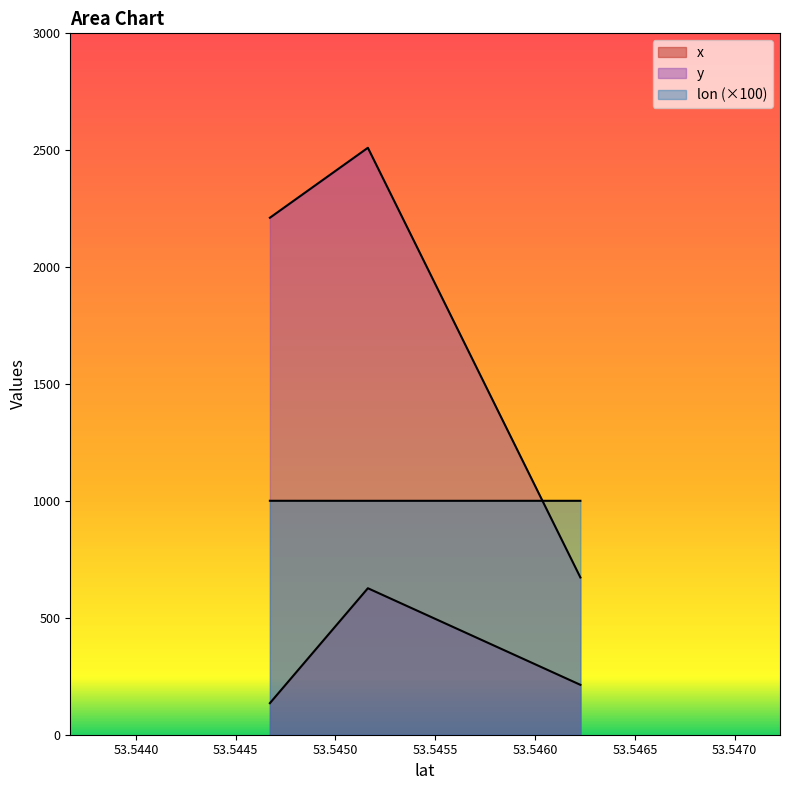

What are all the series names shown in the legend?

x, y, lon